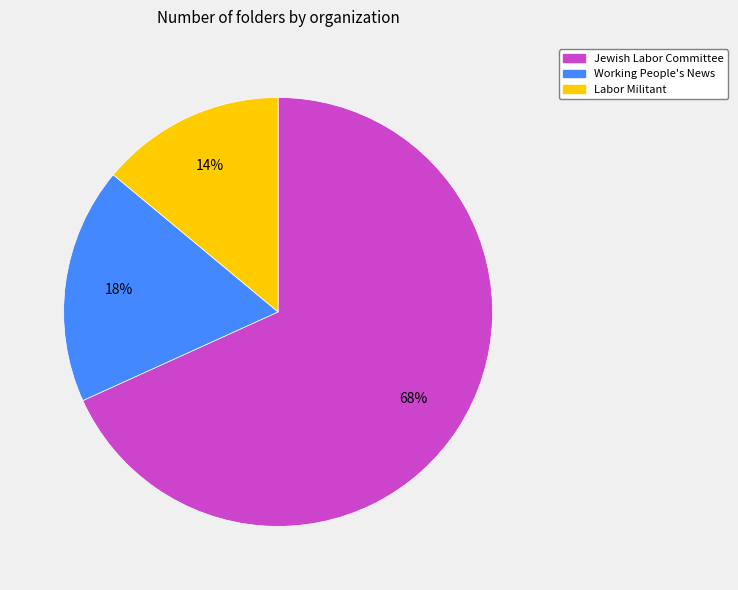

Is it true that Working People's News is 18% of the pie?

True